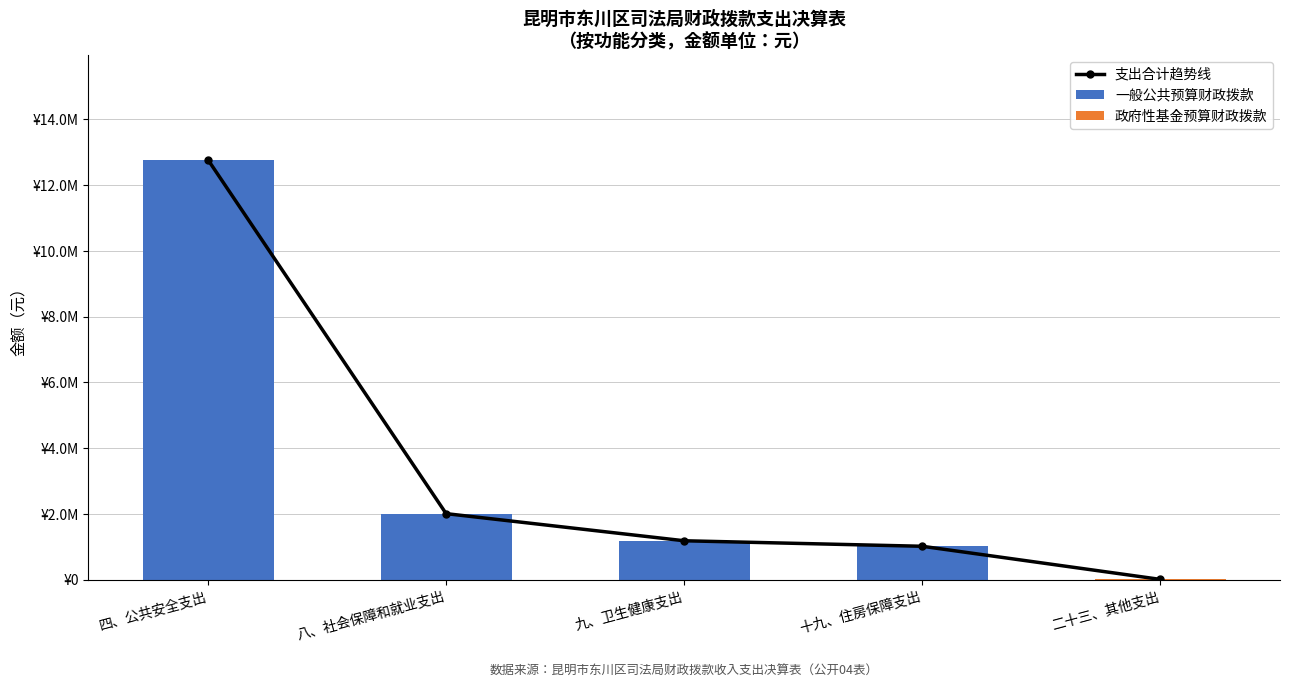

List the series in order of their peak value, lowest first.

政府性基金预算财政拨款, 支出合计趋势线, 一般公共预算财政拨款